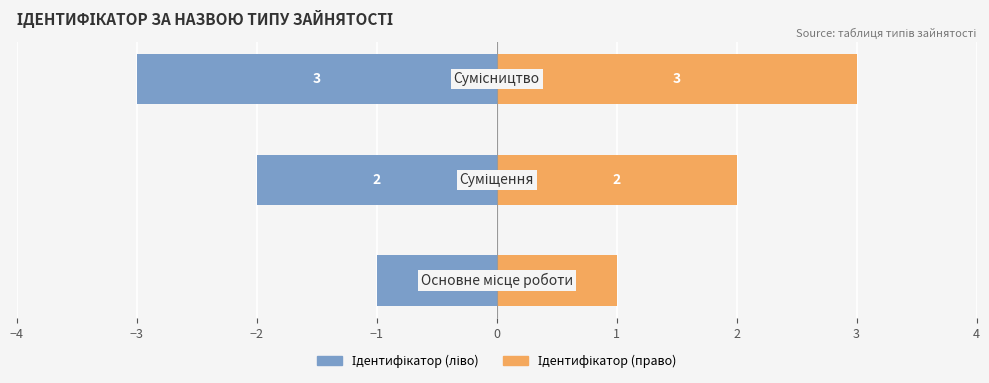

How many data points in Ідентифікатор (ліво) are above -2?

1